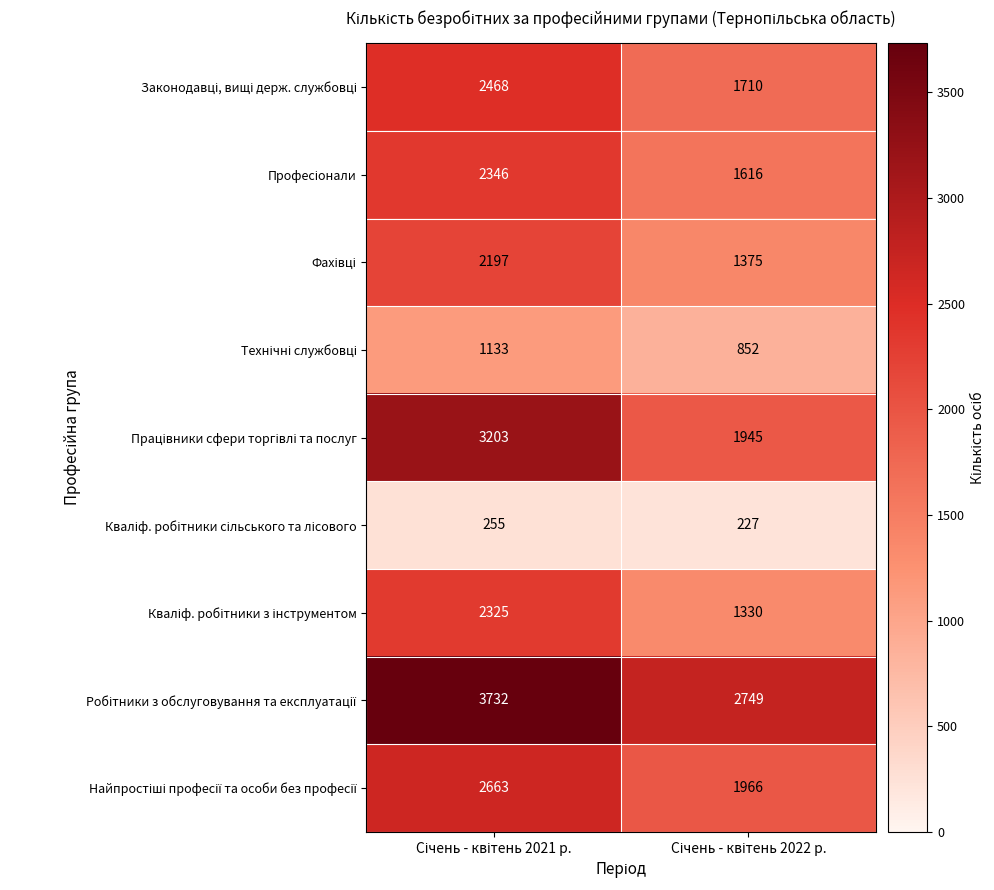

What is the smallest value displayed?

227